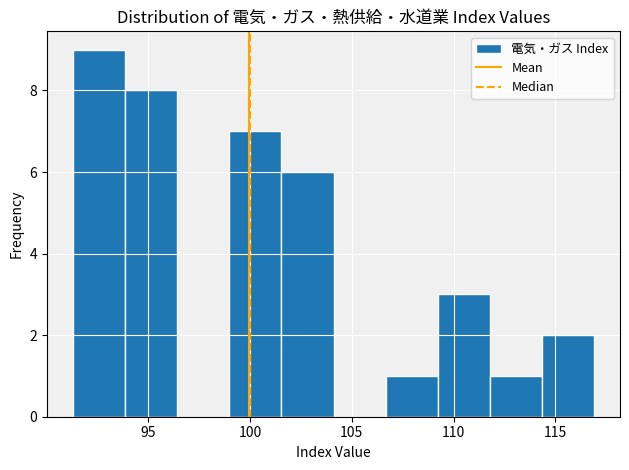

Reading left to right, list every bar in this chart as the range it spans on the x-axis followed by its height. Neither the bar edges nor the heights are printed on the chart, so give them approximately, as read against the axes.

91.5 to 94.0: 9
94.0 to 96.5: 8
96.5 to 99.0: 0
99.0 to 101.5: 7
101.5 to 104.0: 6
104.0 to 106.5: 0
106.5 to 109.0: 1
109.0 to 112.0: 3
112.0 to 114.5: 1
114.5 to 117.0: 2